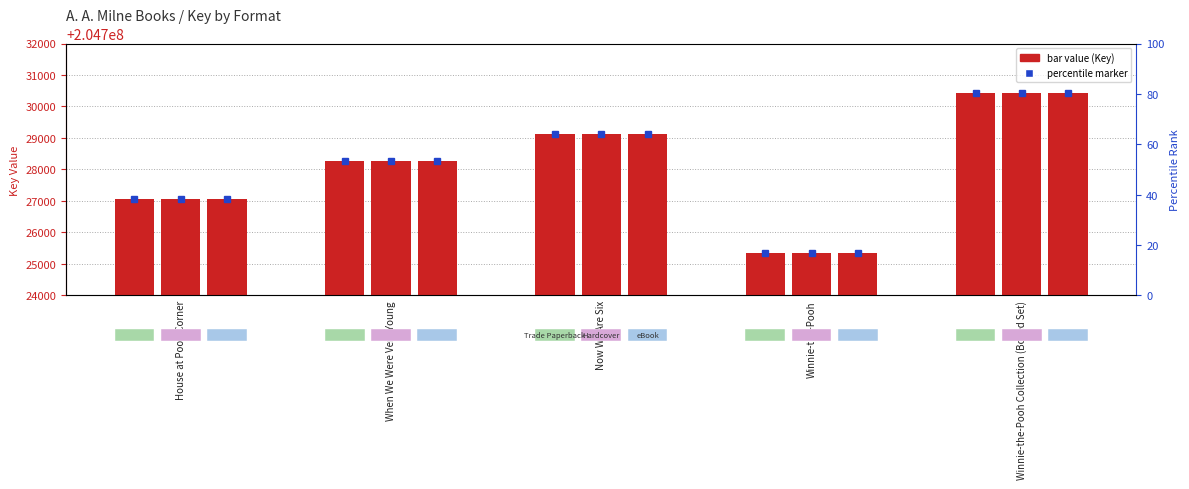

The Hardcover series shows 1796 at Winnie-the-Pooh. True or false?

False